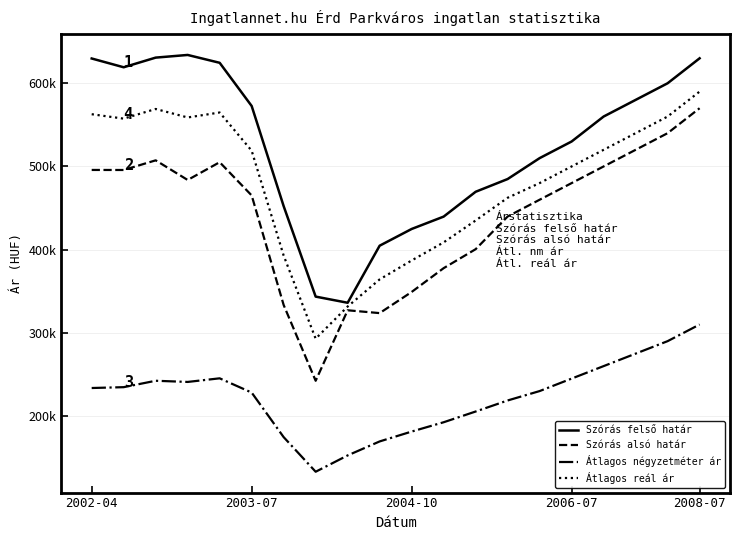

True or false: Szórás felső határ and Szórás alsó határ intersect in this chart.

False